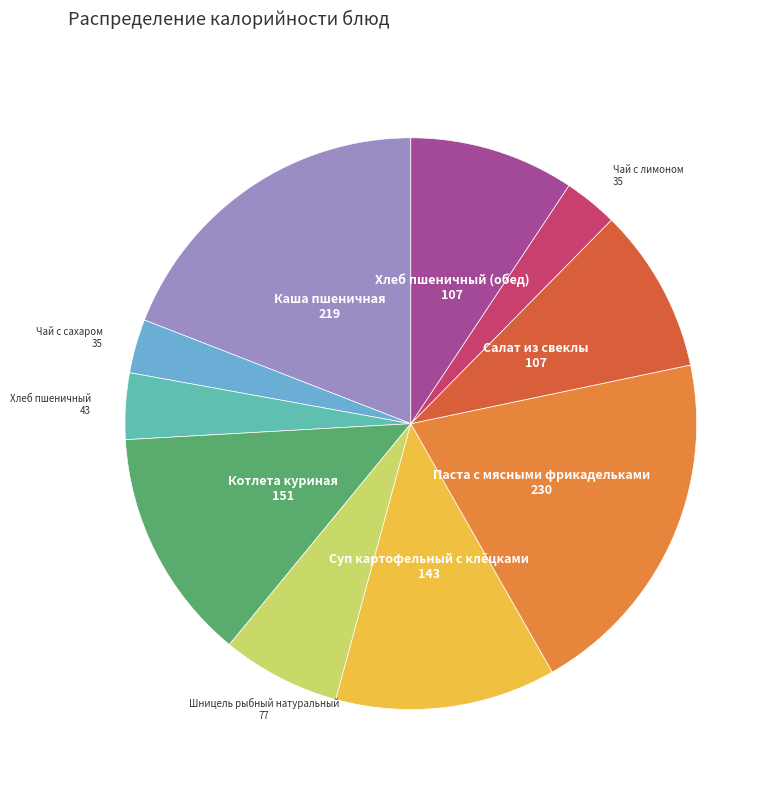

Is there a majority slice in this chart?

No